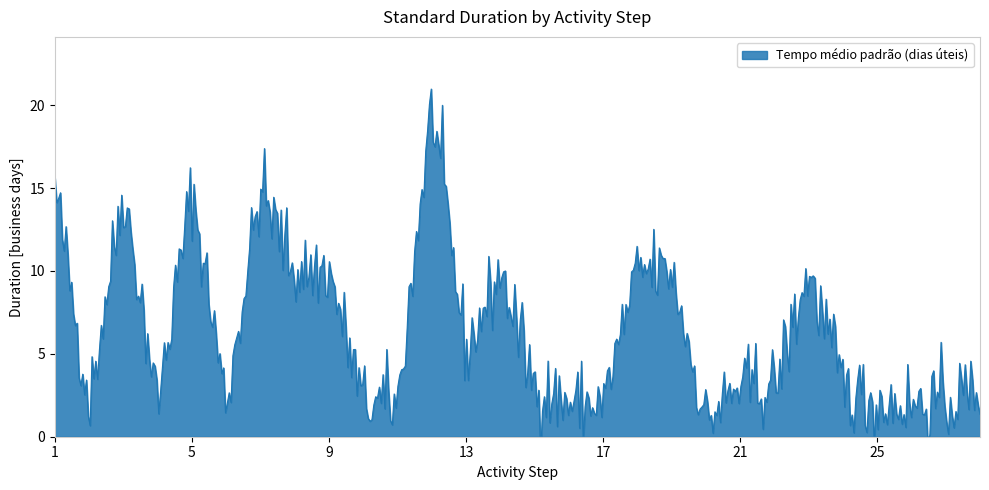

Between 10 and 25, which is larger?

10